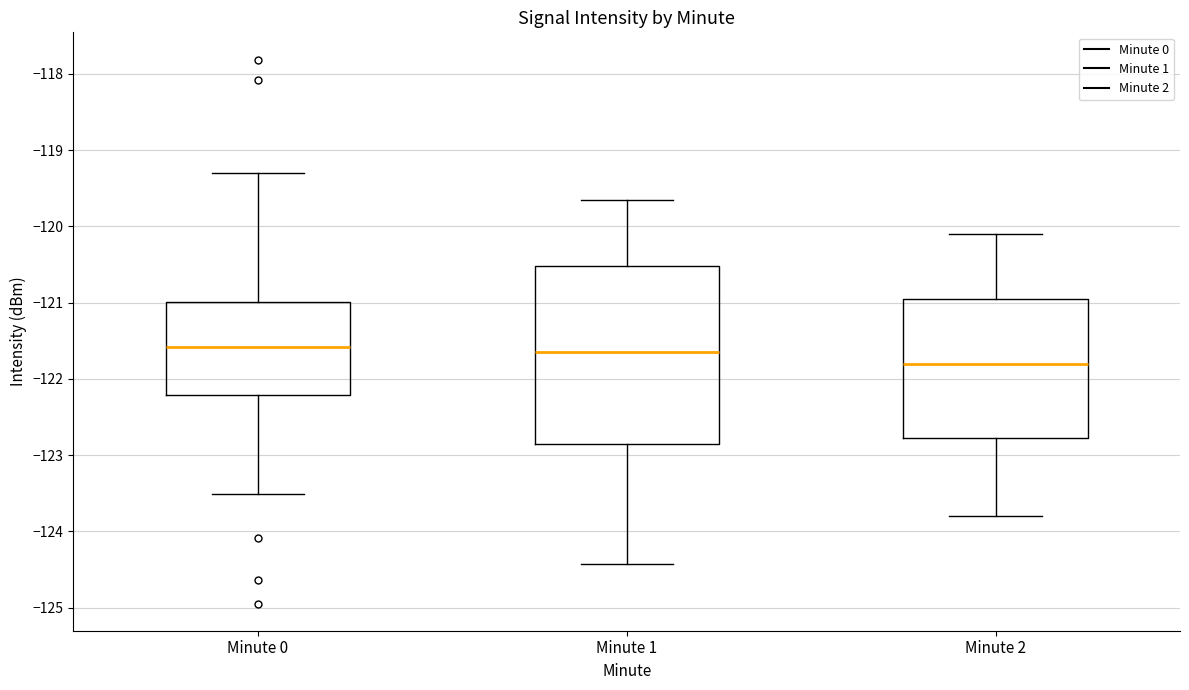

Reading left to right, transcribe this box plot: for each box, give where its median line is, the range the box spans, and where its two whiskers end, as read against the y-axis. The values are not printed on the chart, so give them approximately, as read against the axis.

Minute 0: median -121.6, box -122.2 to -121.0, whiskers -123.5 to -119.3
Minute 1: median -121.6, box -122.8 to -120.5, whiskers -124.4 to -119.7
Minute 2: median -121.8, box -122.8 to -120.9, whiskers -123.8 to -120.1